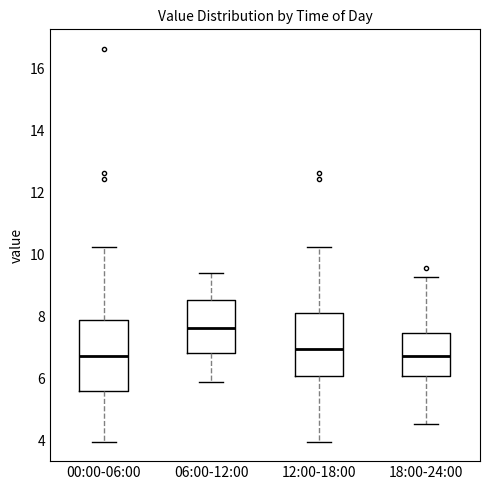

Reading left to right, read every box against the y-axis: the position of its median line, the range the box covers, and the ends of its whiskers. The values are not printed on the chart, so give them approximately, as read against the axis.

00:00-06:00: median 6.8, box 5.6 to 7.8, whiskers 4.0 to 10.2
06:00-12:00: median 7.6, box 6.8 to 8.6, whiskers 6.0 to 9.4
12:00-18:00: median 7.0, box 6.0 to 8.2, whiskers 4.0 to 10.2
18:00-24:00: median 6.8, box 6.0 to 7.4, whiskers 4.6 to 9.2